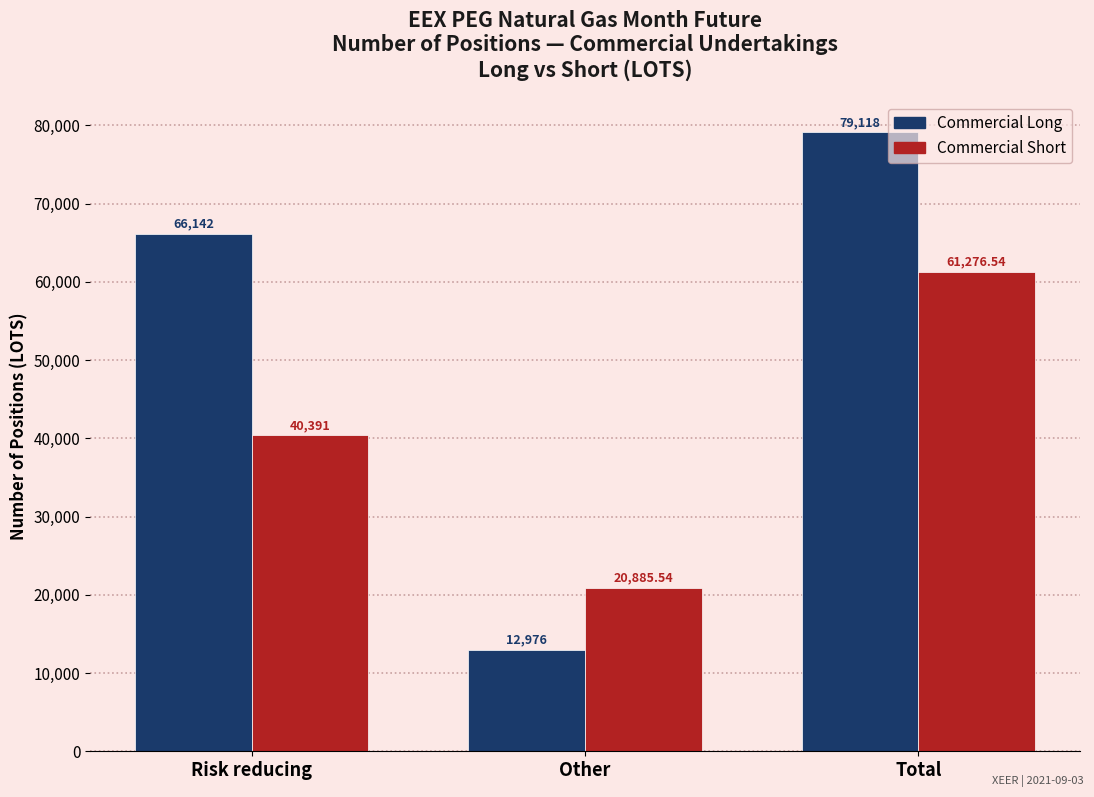

How many values in the Commercial Long series are below 66142?

1